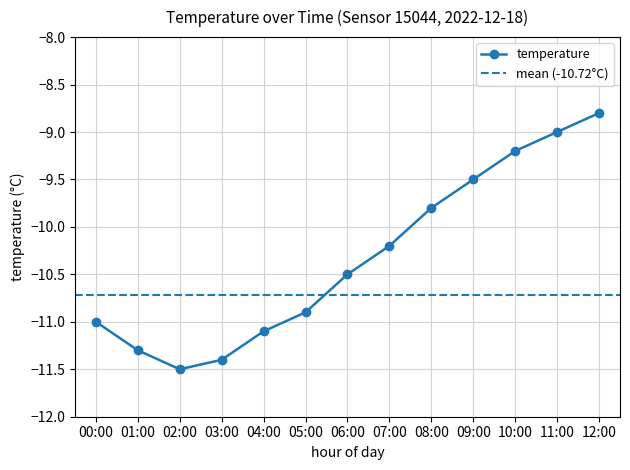

What is the value of the 7th point from the left?

-10.5